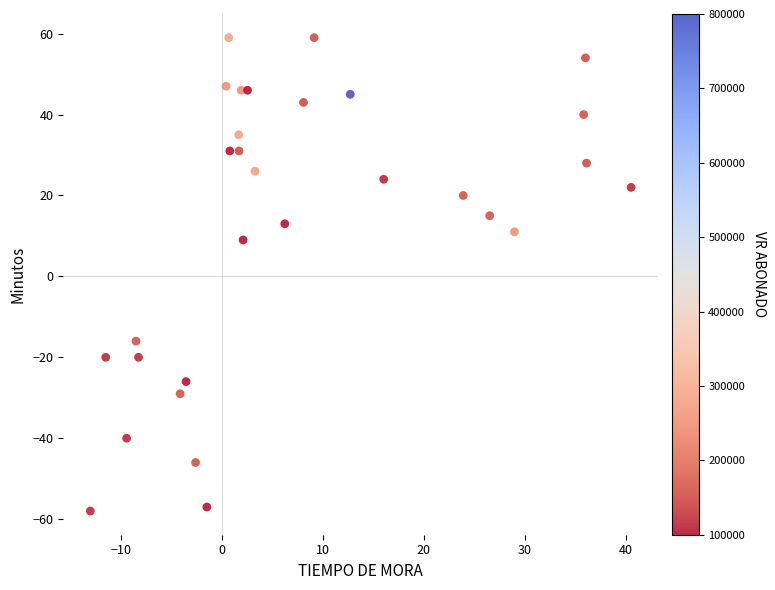

What Y value in the scatter plot is closest to 0?

9